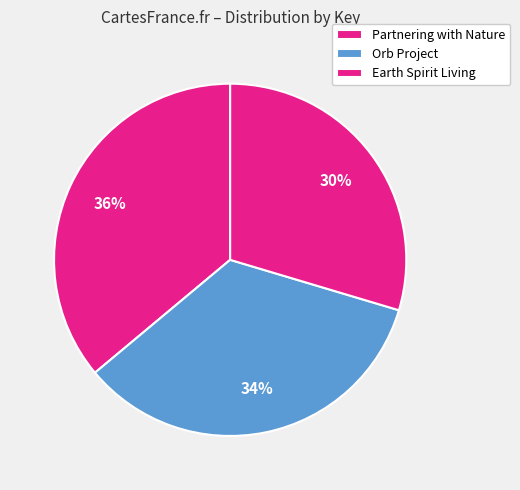

Is Earth Spirit Living the majority of the pie?

No